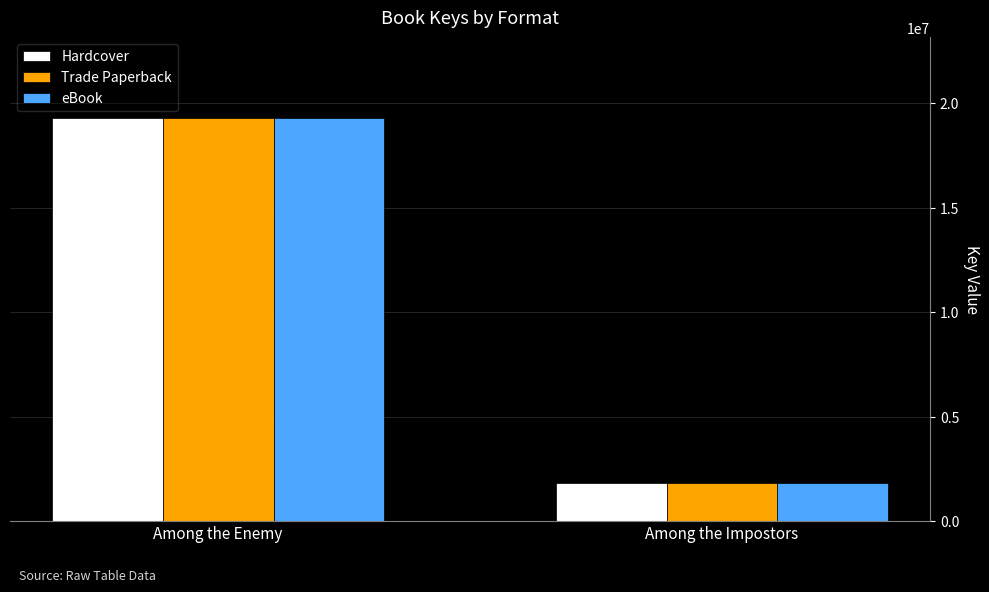

Is the value of eBook at Among the Enemy greater than the value of Hardcover at Among the Impostors?

Yes